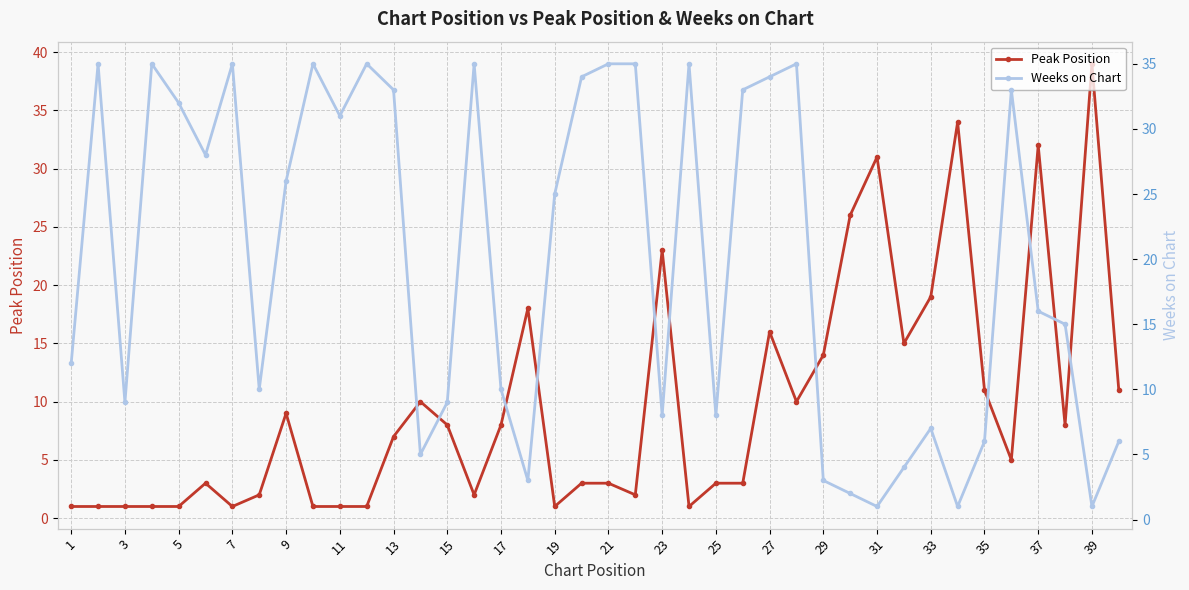

The value of Peak Position at 39 is 25. True or false?

False